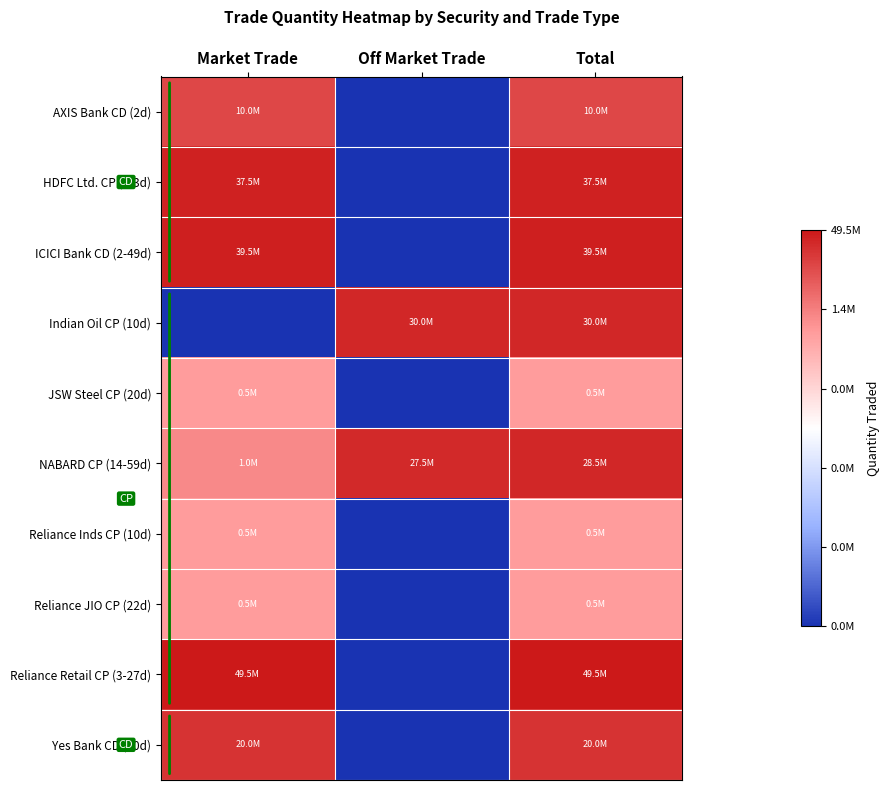

Which label corresponds to the largest value in the chart?

Market Trade